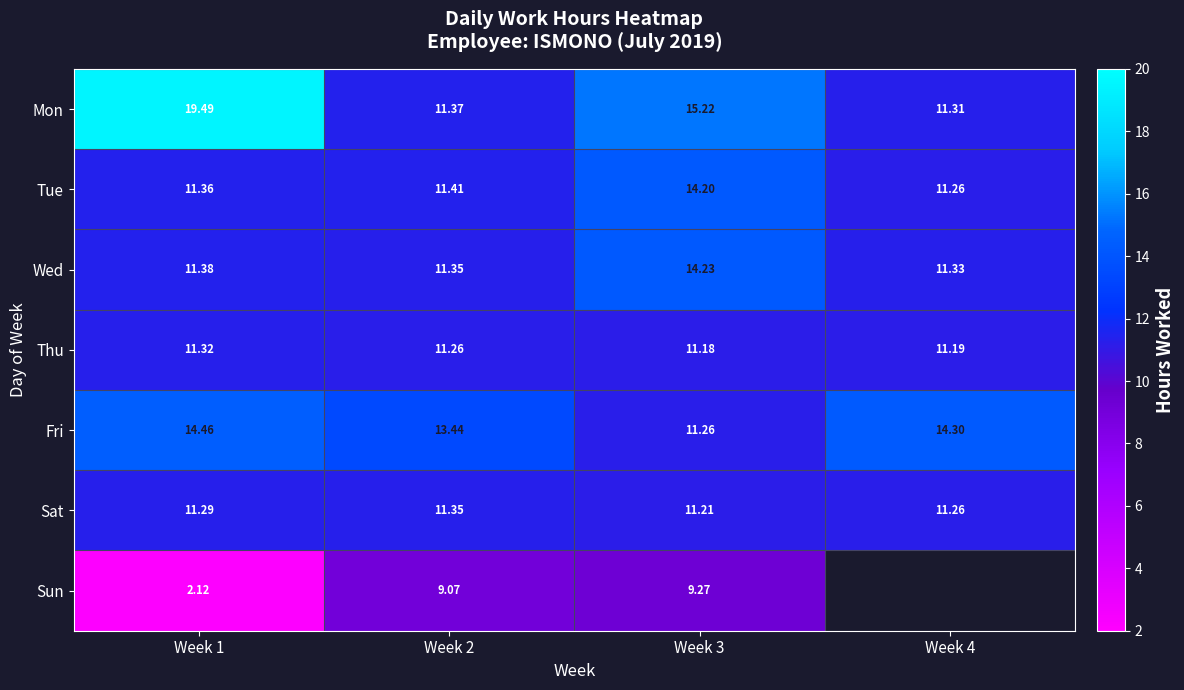

Where is Mon nearest to the value 15?

Week 3